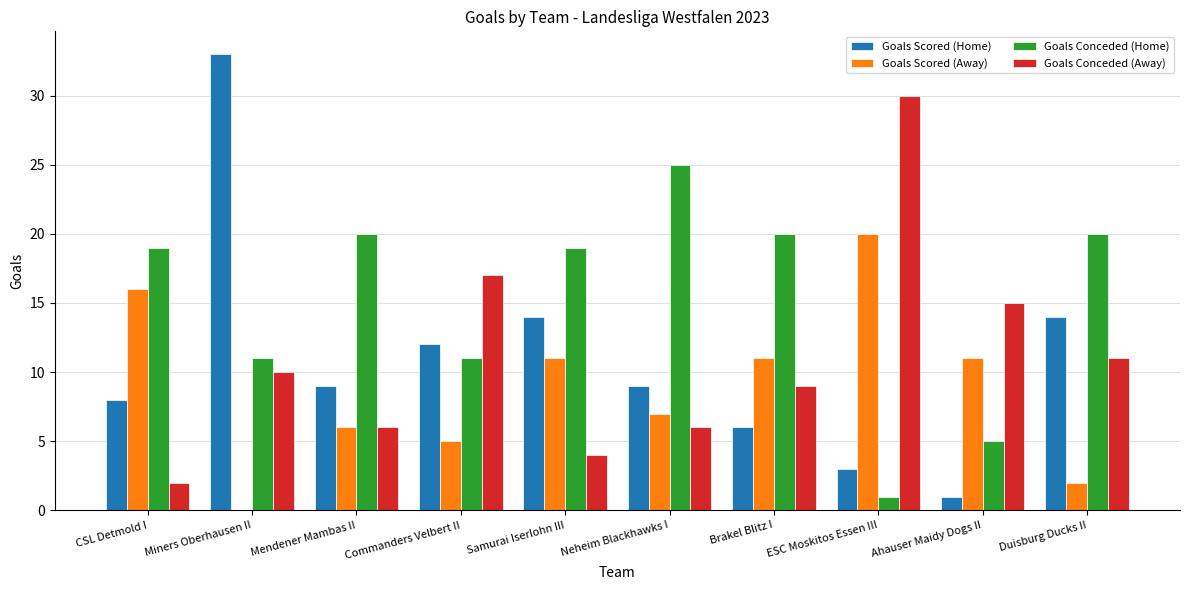

The value of Goals Scored (Home) at Mendener Mambas II is 9. True or false?

True